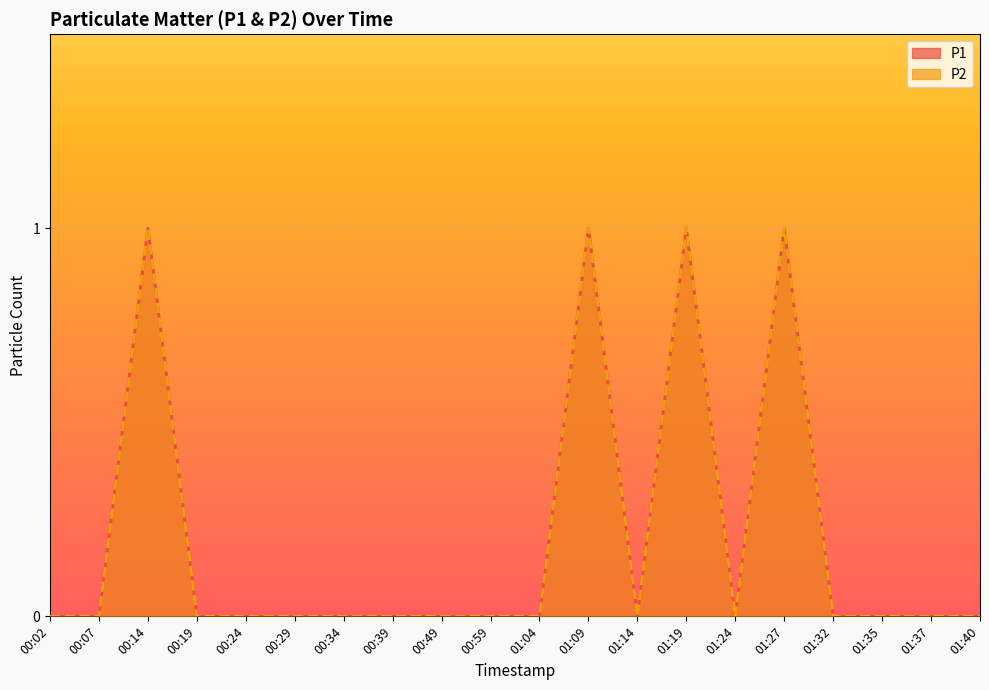

Reading right to left, extract all data points from this chart.

P1: 0	0	0	0	1	0	1	0	1	0	0	0	0	0	0	0	0	1	0	0
P2: 0	0	0	0	1	0	1	0	1	0	0	0	0	0	0	0	0	1	0	0